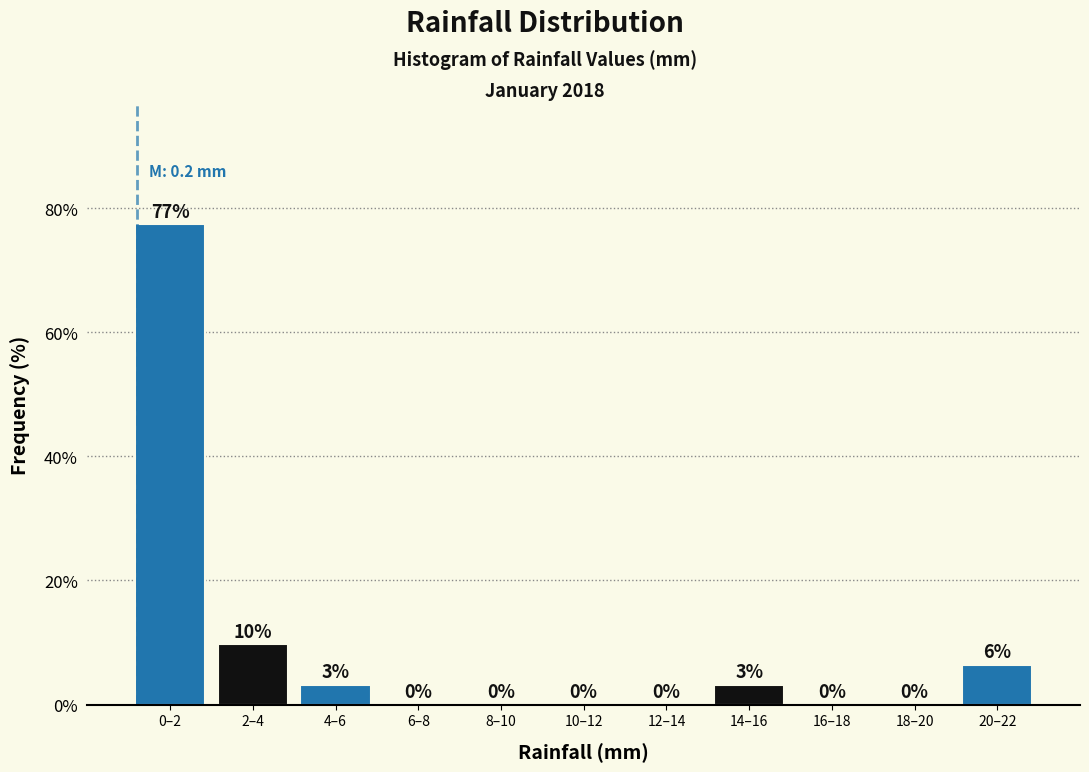

Which has a higher value, 0–2 or 12–14?

0–2